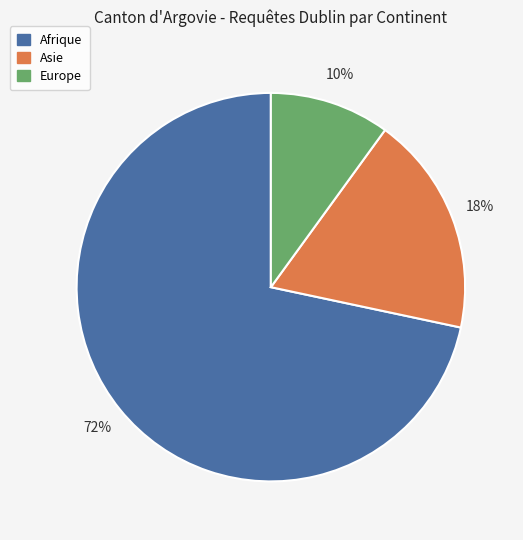

Is there a majority slice in this chart?

Yes